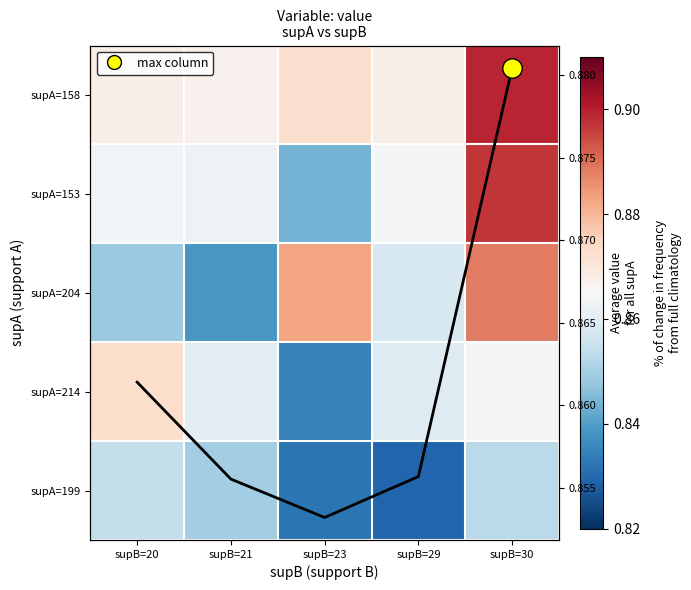

At which category is the sum across all series the highest?

supB=30